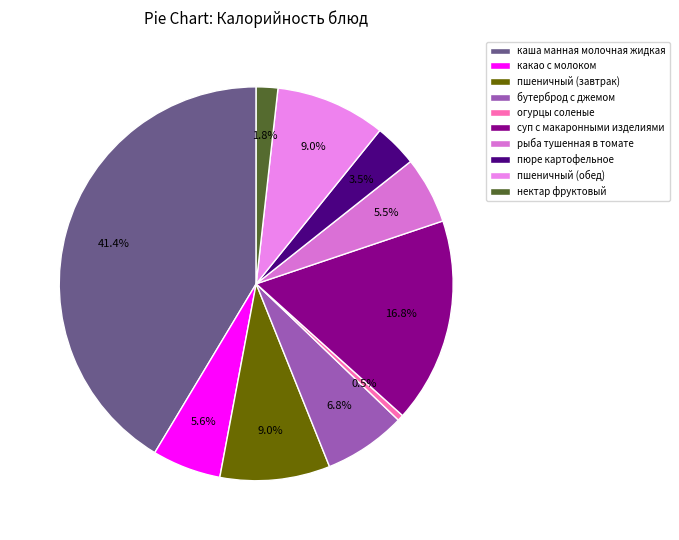

Is there a majority slice in this chart?

No